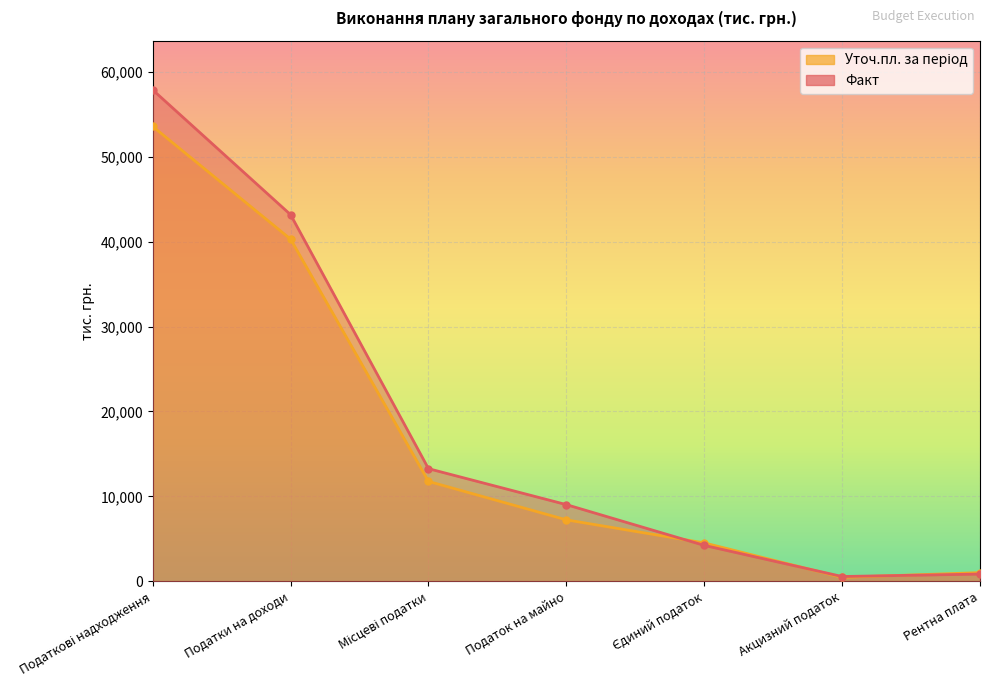

Reading right to left, what are all the values shown in this chart?

Факт: Рентна плата=858.0	Акцизний податок=570.1	Єдиний податок=4233.9	Податок на майно=9033.3	Місцеві податки=13267.2	Податки на доходи=43171.1	Податкові надходження=57866.4
Уточ.пл. за період: Рентна плата=1027.8	Акцизний податок=471.0	Єдиний податок=4527.0	Податок на майно=7240.5	Місцеві податки=11767.5	Податки на доходи=40292.8	Податкові надходження=53559.1